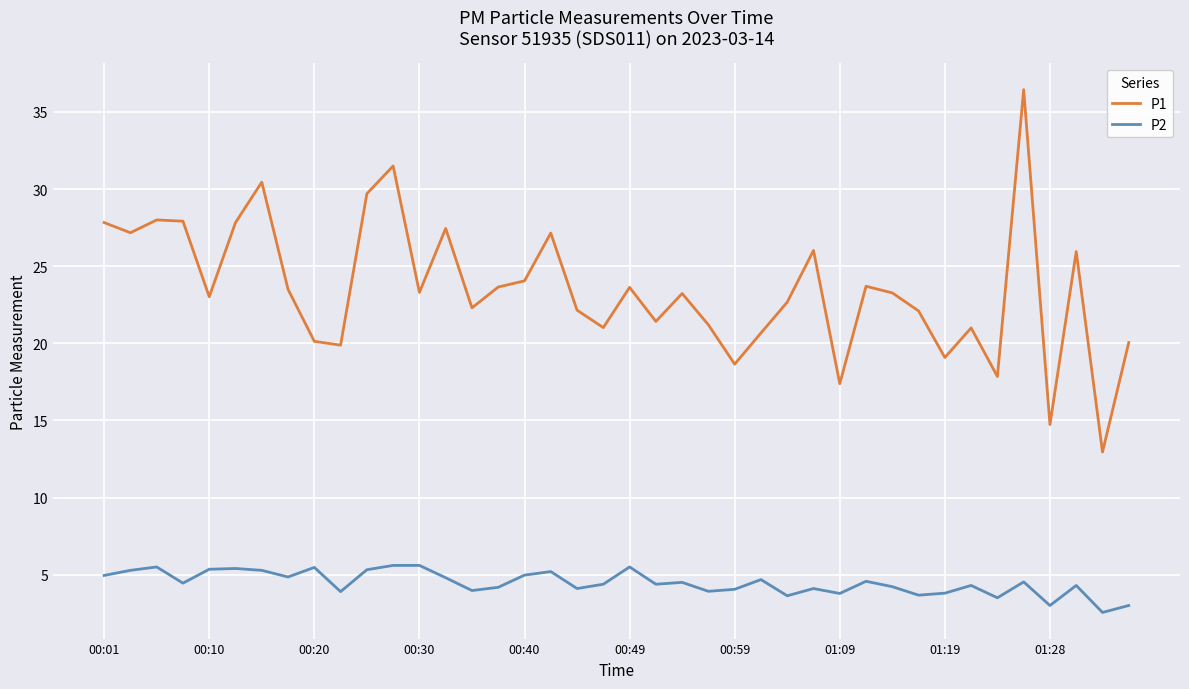

Rank the series by their maximum value, from lowest to highest.

P2, P1